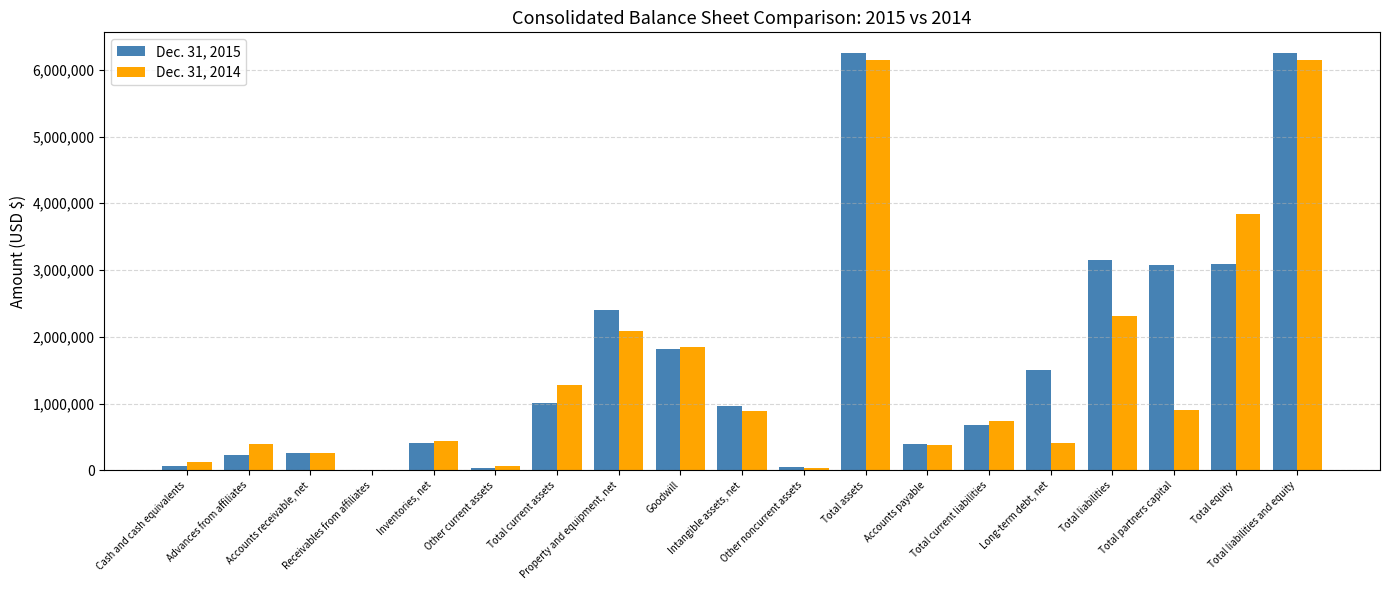

What is the greatest value displayed?

6247583